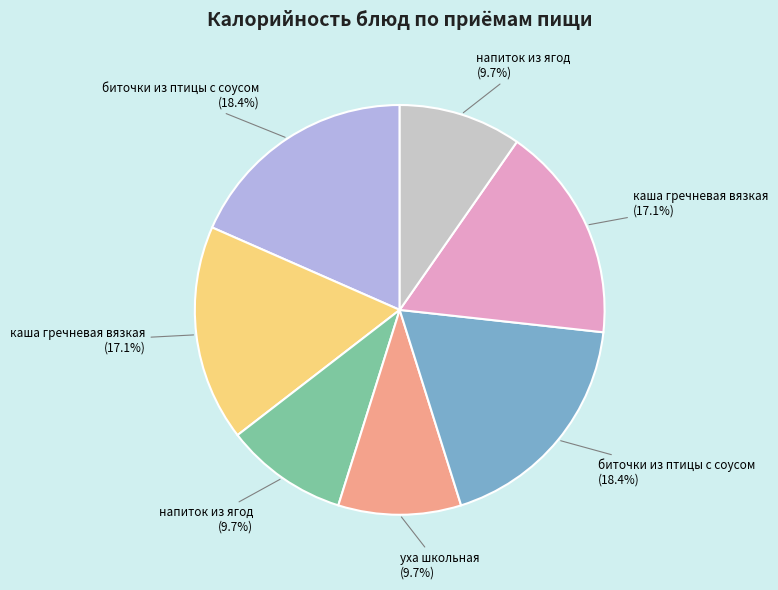

Does any single category account for the majority?

No